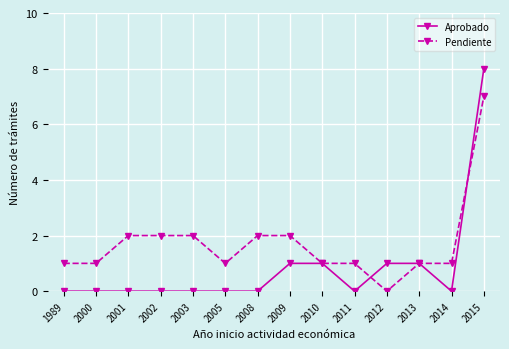

Reading right to left, extract all data points from this chart.

Aprobado: 2015=8	2014=0	2013=1	2012=1	2011=0	2010=1	2009=1	2008=0	2005=0	2003=0	2002=0	2001=0	2000=0	1989=0
Pendiente: 2015=7	2014=1	2013=1	2012=0	2011=1	2010=1	2009=2	2008=2	2005=1	2003=2	2002=2	2001=2	2000=1	1989=1